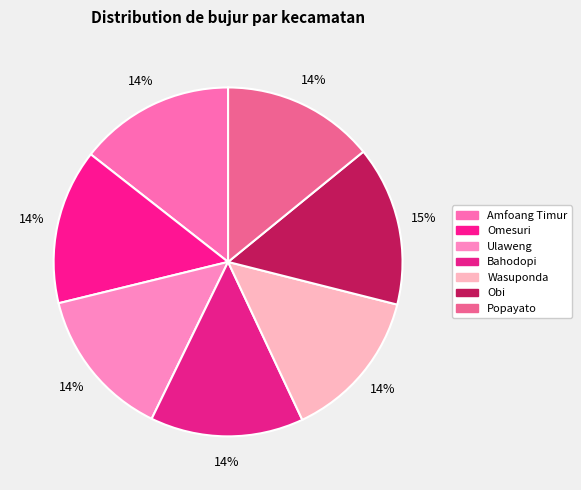

Rank the categories by value from highest to lowest.

Obi, Amfoang Timur, Omesuri, Bahodopi, Popayato, Wasuponda, Ulaweng